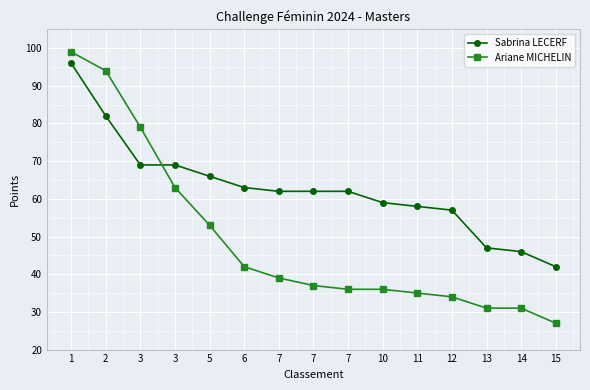

Does the chart display data point markers on the line(s)?

Yes